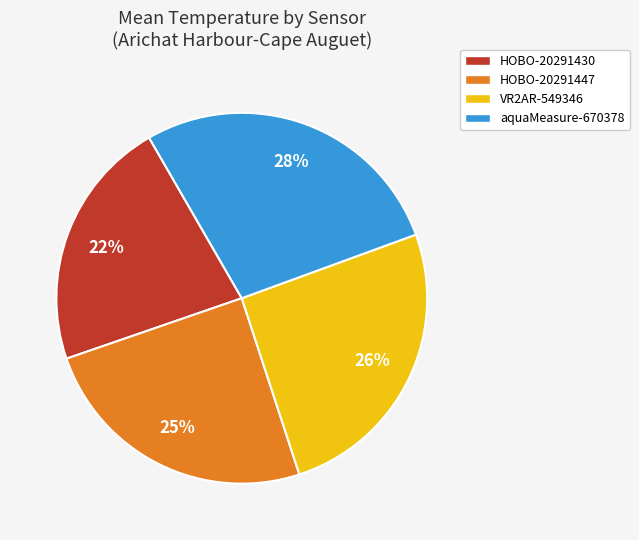

Does HOBO-20291447 account for over 50% of the chart?

No